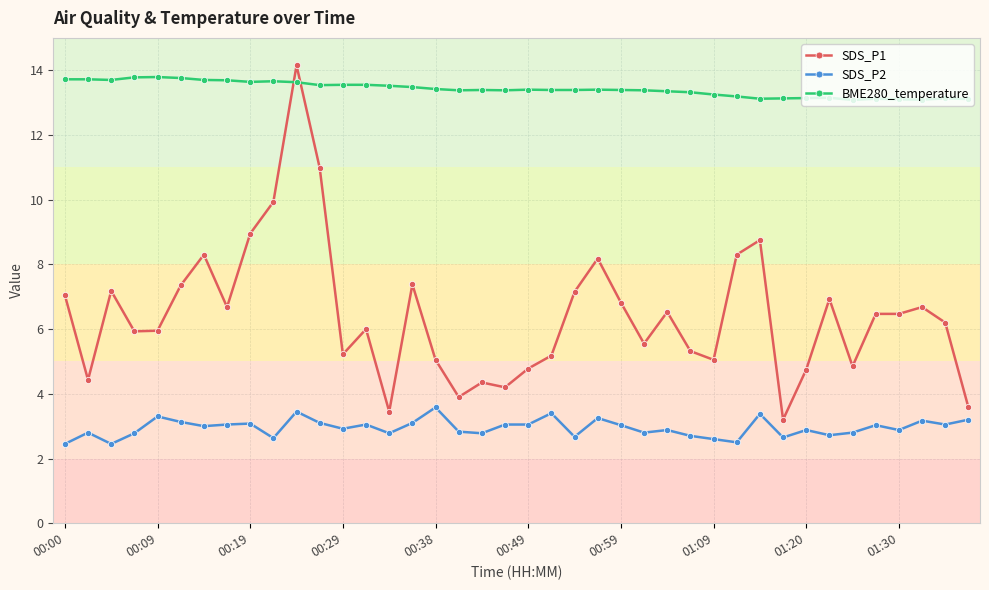

What is the sum of all BME280_temperature values?

536.6